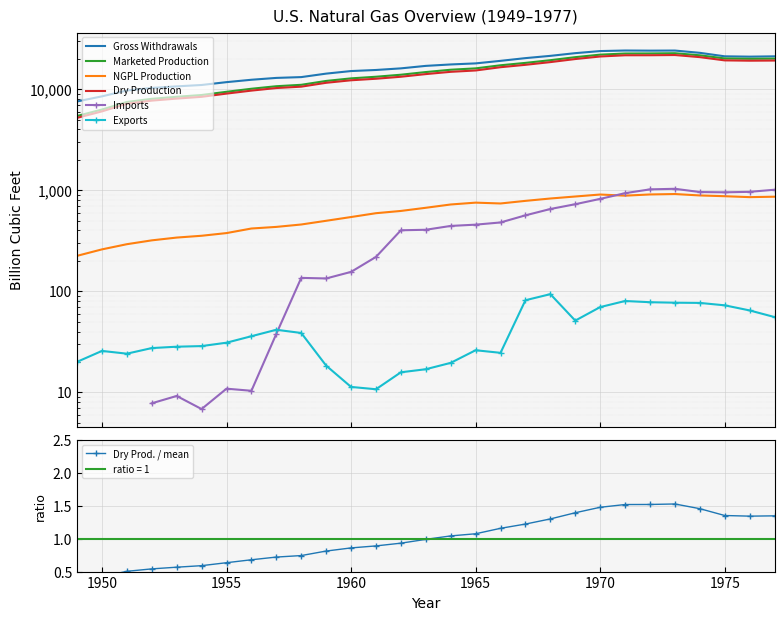

What is the maximum value shown in the chart?

24088.0